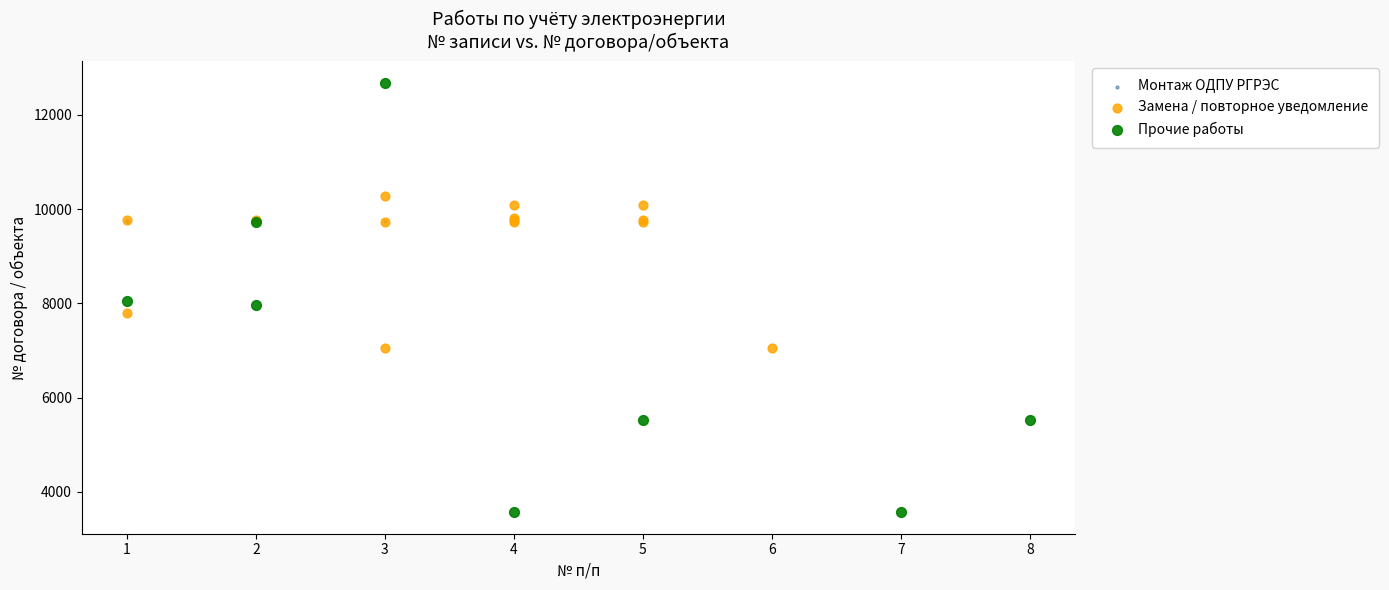

Which series has the largest Y range (max minus min)?

Прочие работы